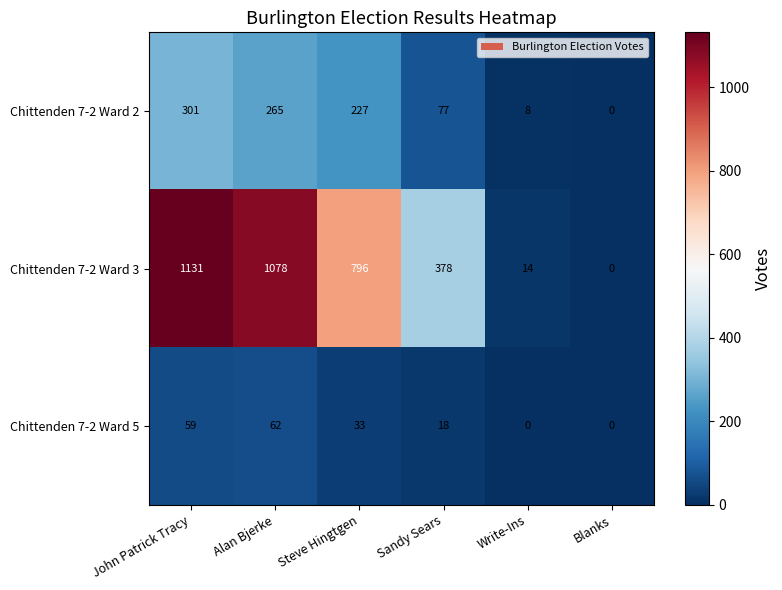

Between Alan Bjerke and Blanks, which series saw the biggest shift?

Chittenden 7-2 Ward 3